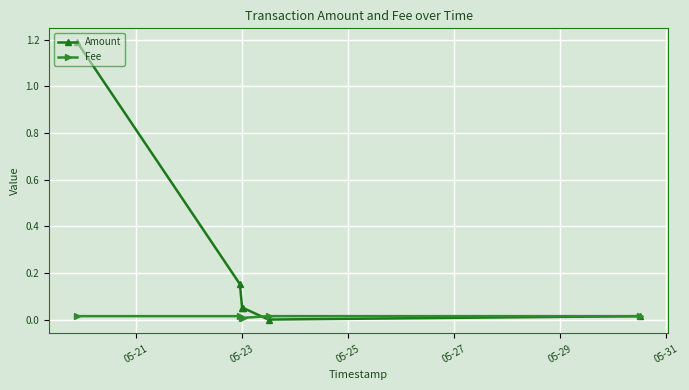

Rank the series by their maximum value, from lowest to highest.

Fee, Amount